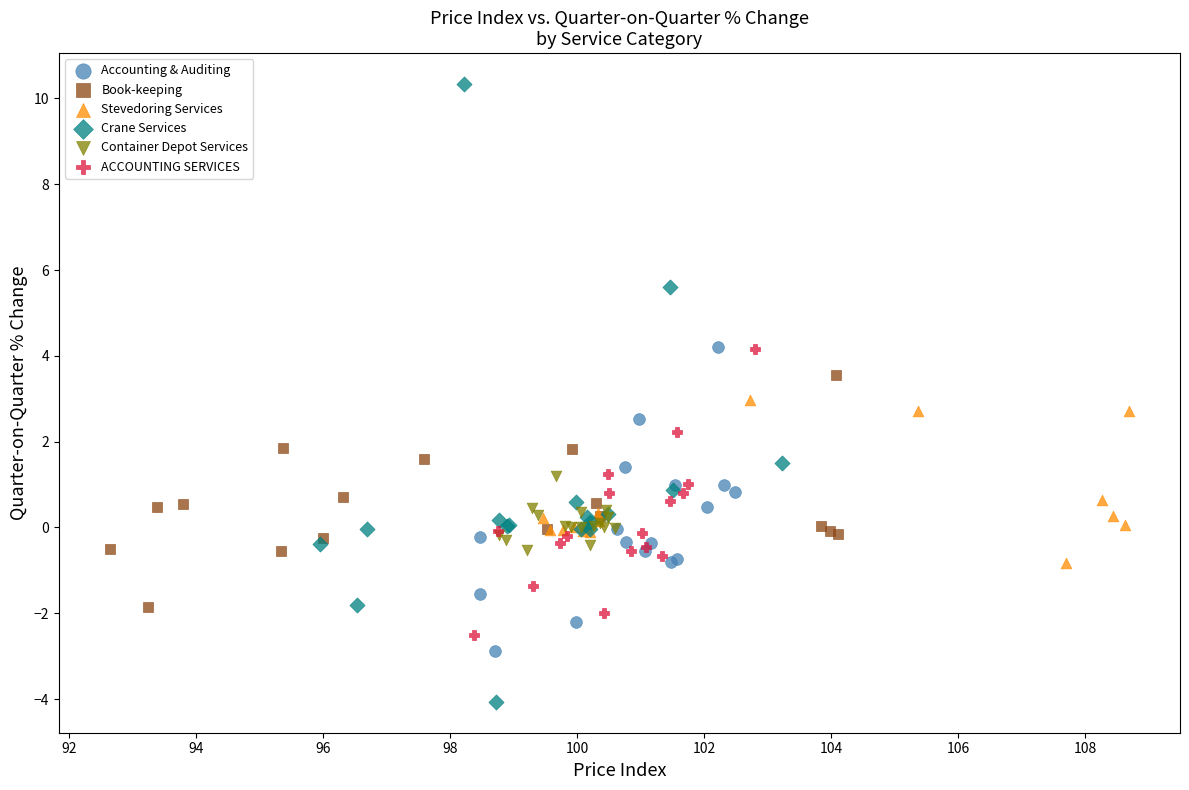

Which series has the largest Y range (max minus min)?

Crane Services